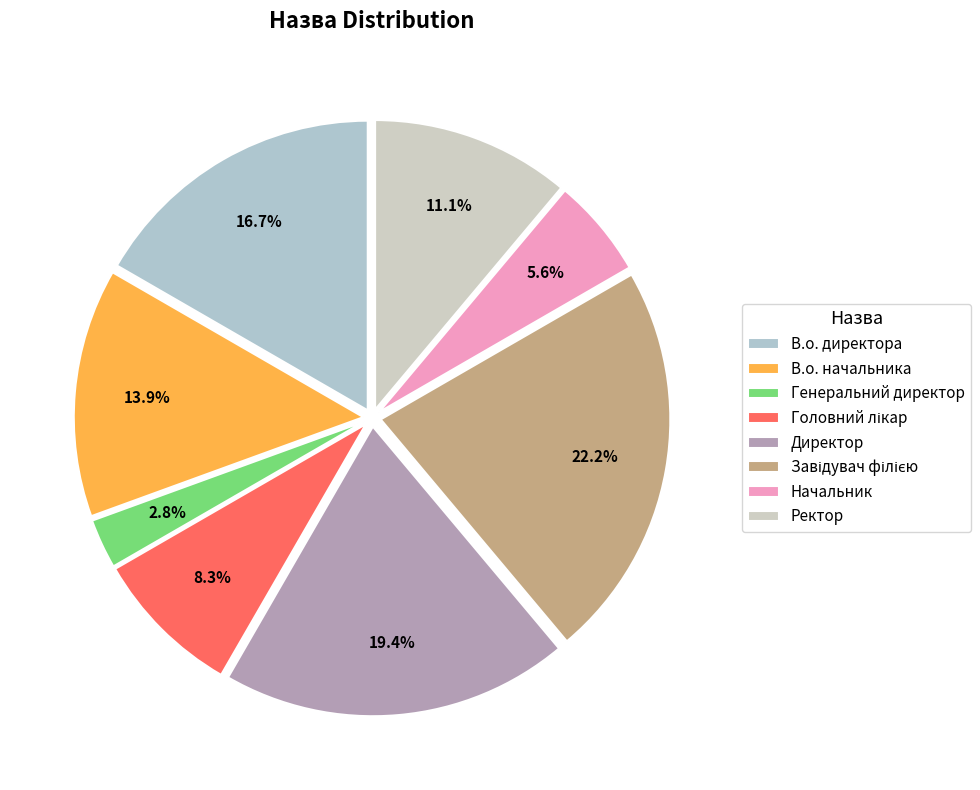

How many slices are in this pie chart?

8